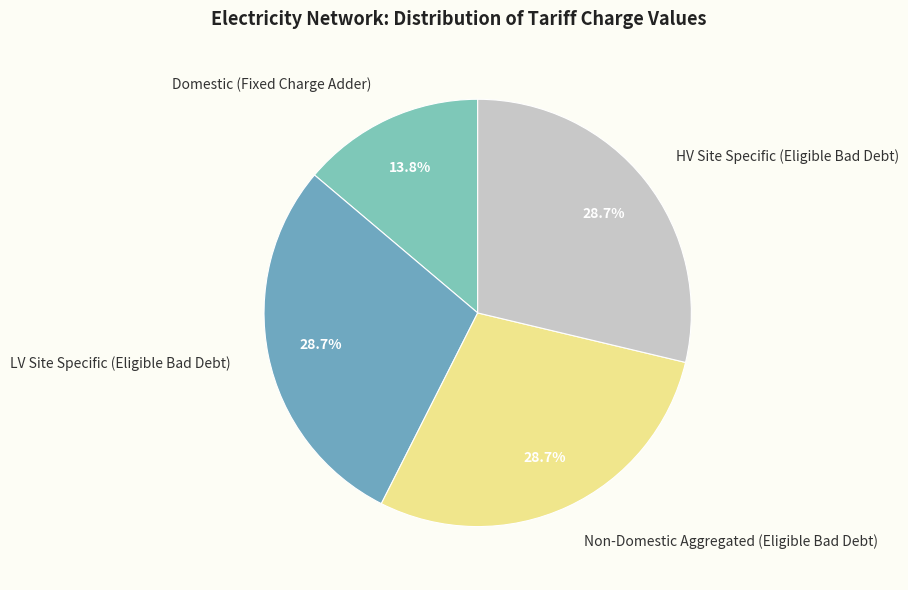

Which category has the smallest portion of the pie?

Domestic (Fixed Charge Adder)